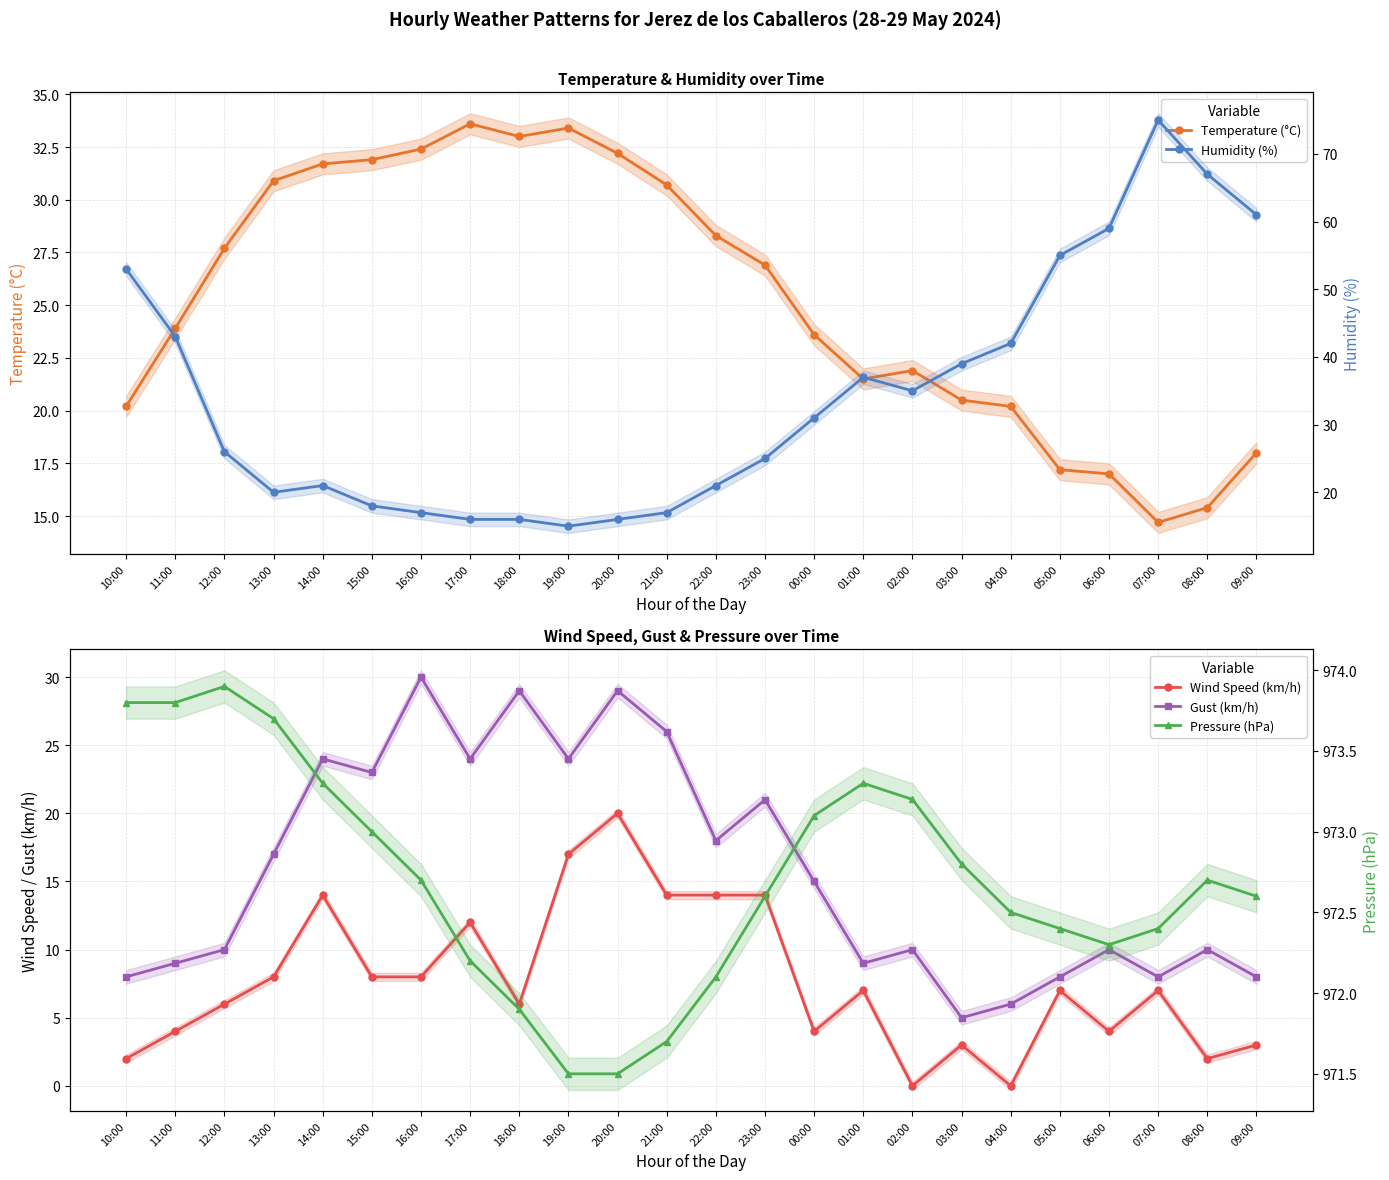

How many categories are shown in the chart?

24